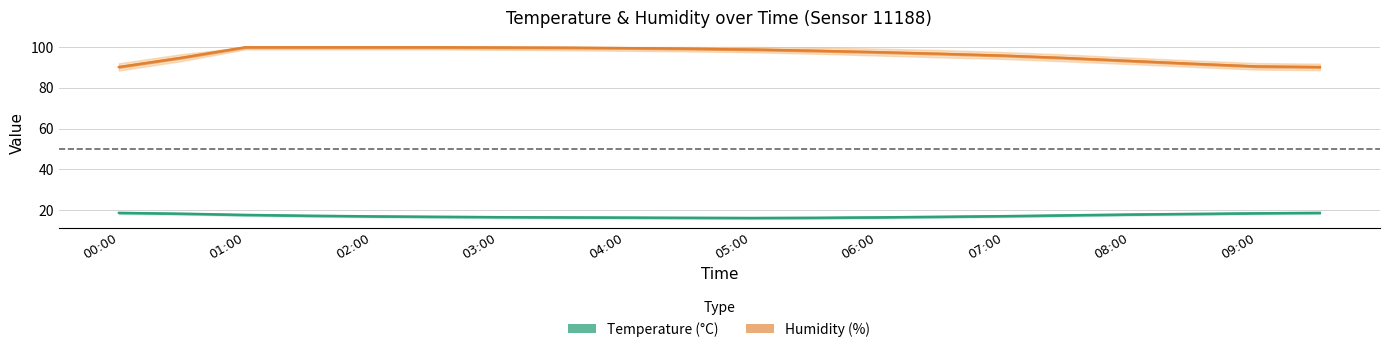

True or false: humidity and temperature cross at least once.

False